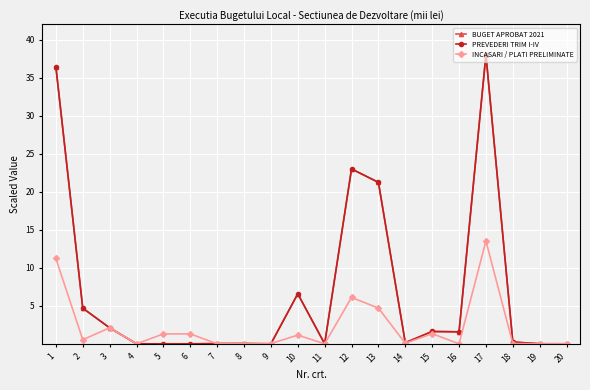

Between 6 and 13, which is larger?

13